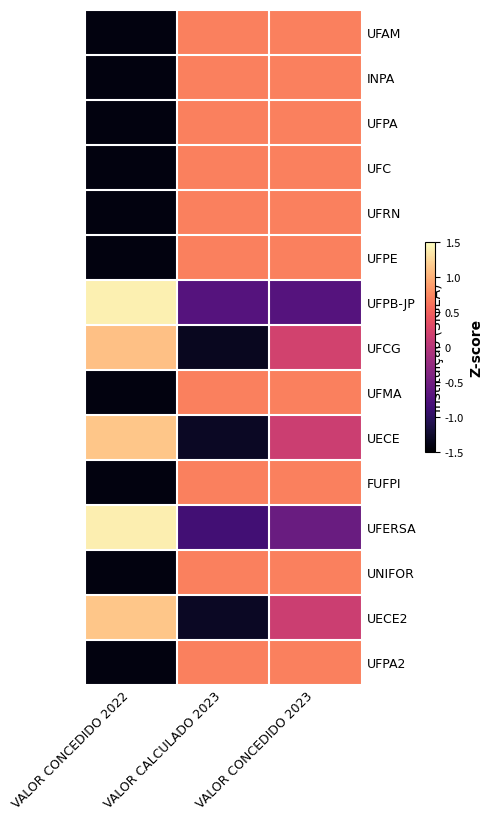

Count the number of categories in the chart.

3